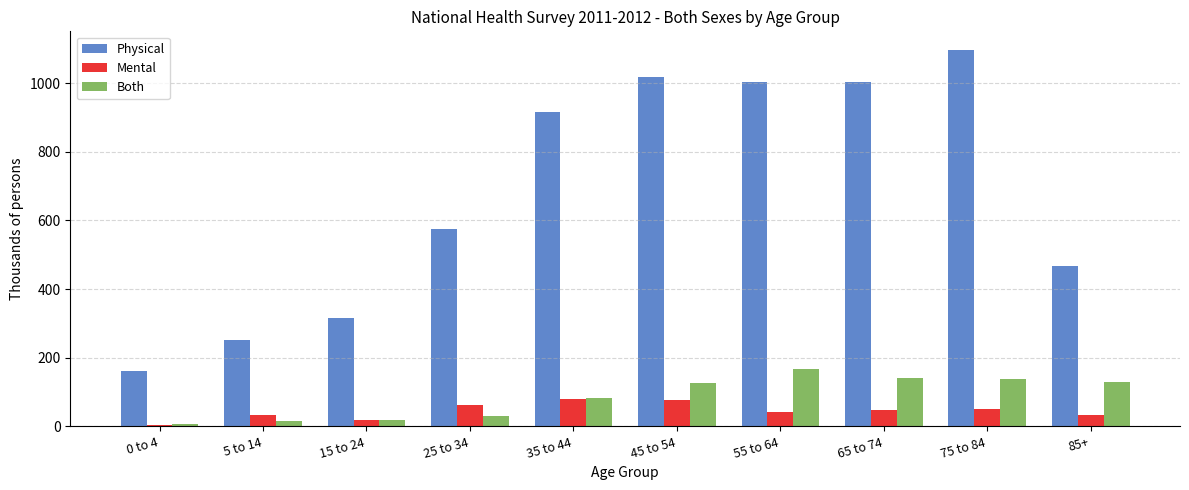

What is the difference between the Physical values at 65 to 74 and 15 to 24?

689.1